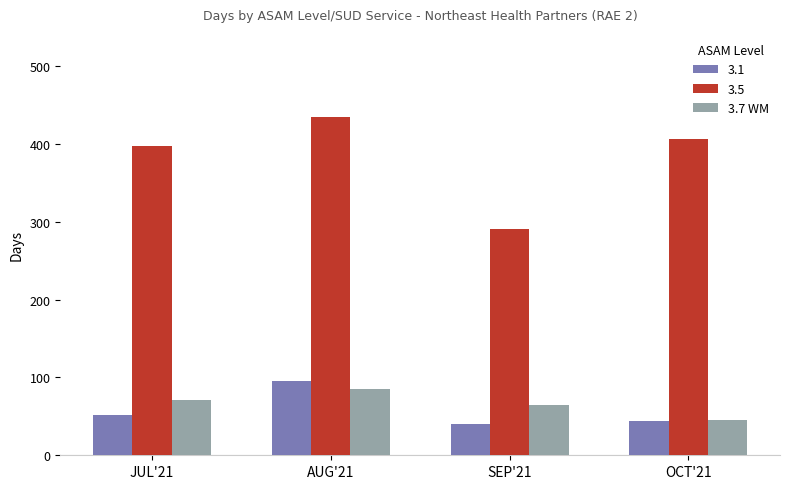

Which series has the largest range (max minus min)?

3.5